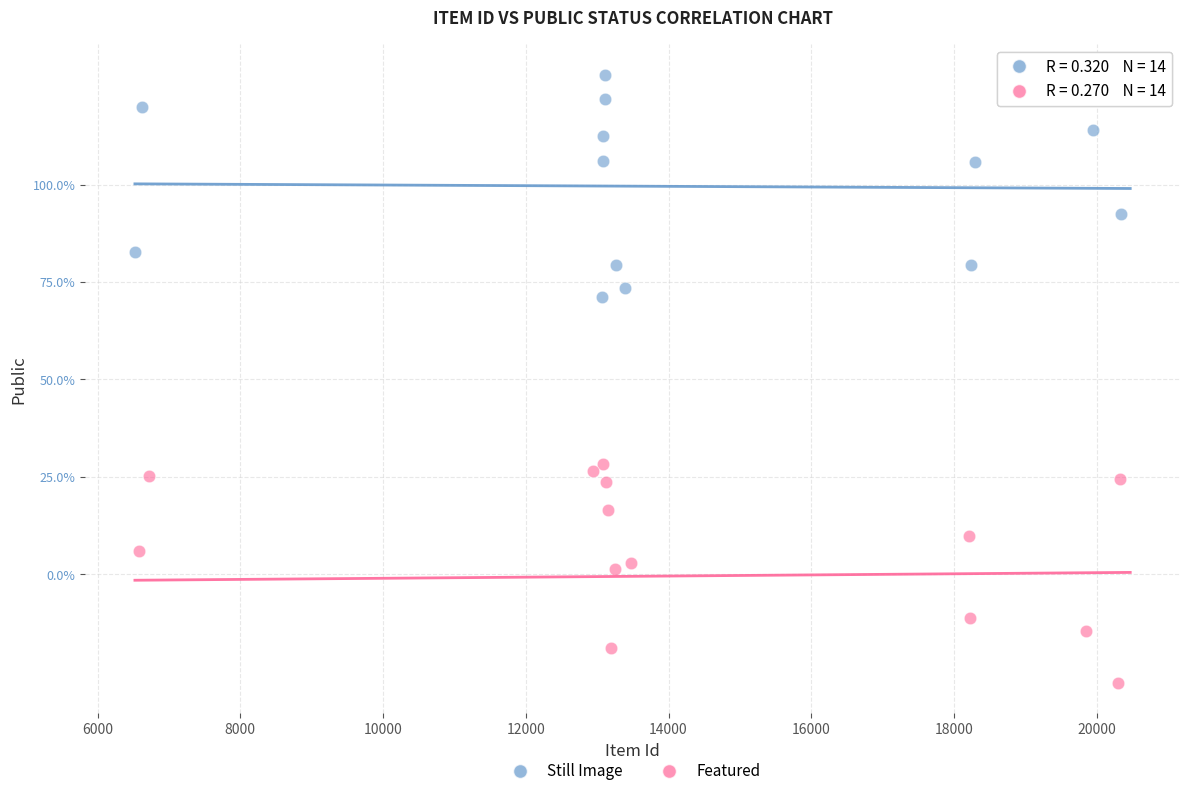

What are all the series names shown in the legend?

Still Image, Featured